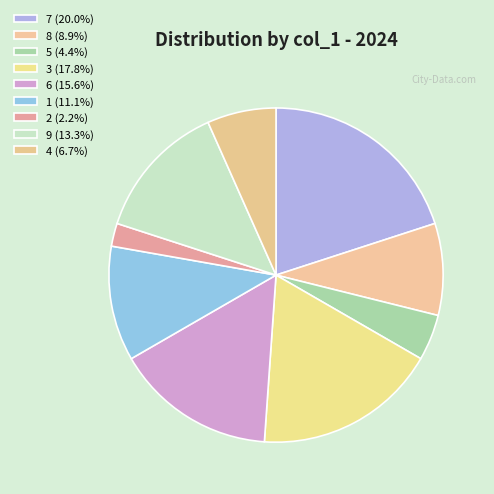

What portion of the pie excludes 3?

82.2%